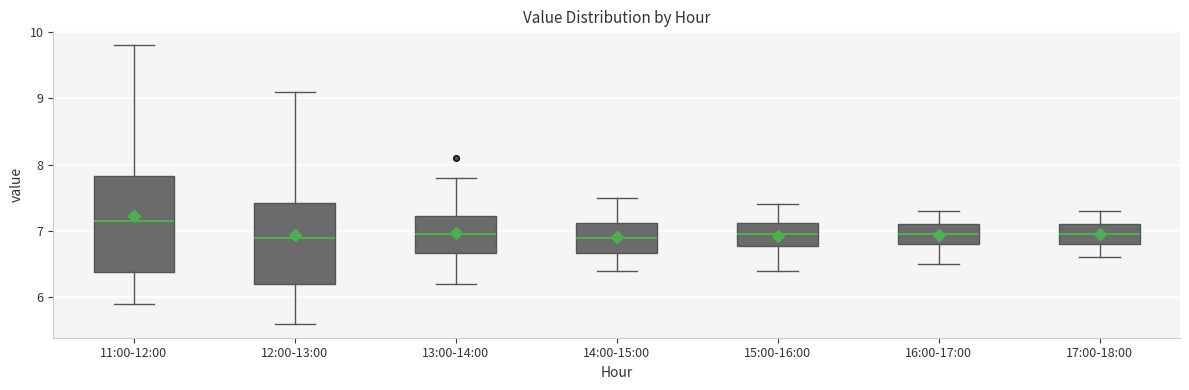

Reading left to right, transcribe this box plot: for each box, give where its median line is, the range the box spans, and where its two whiskers end, as read against the y-axis. The values are not printed on the chart, so give them approximately, as read against the axis.

11:00-12:00: median 7.2, box 6.4 to 7.8, whiskers 5.9 to 9.8
12:00-13:00: median 6.9, box 6.2 to 7.4, whiskers 5.6 to 9.1
13:00-14:00: median 7.0, box 6.7 to 7.2, whiskers 6.2 to 7.8
14:00-15:00: median 6.9, box 6.7 to 7.1, whiskers 6.4 to 7.5
15:00-16:00: median 7.0, box 6.8 to 7.1, whiskers 6.4 to 7.4
16:00-17:00: median 7.0, box 6.8 to 7.1, whiskers 6.5 to 7.3
17:00-18:00: median 7.0, box 6.8 to 7.1, whiskers 6.6 to 7.3